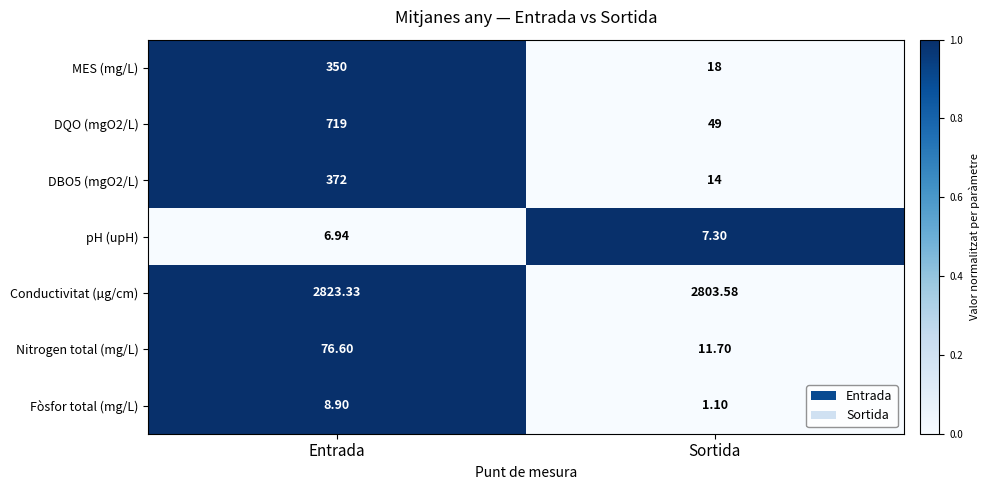

Which series has the widest spread of values?

DQO (mgO2/L)